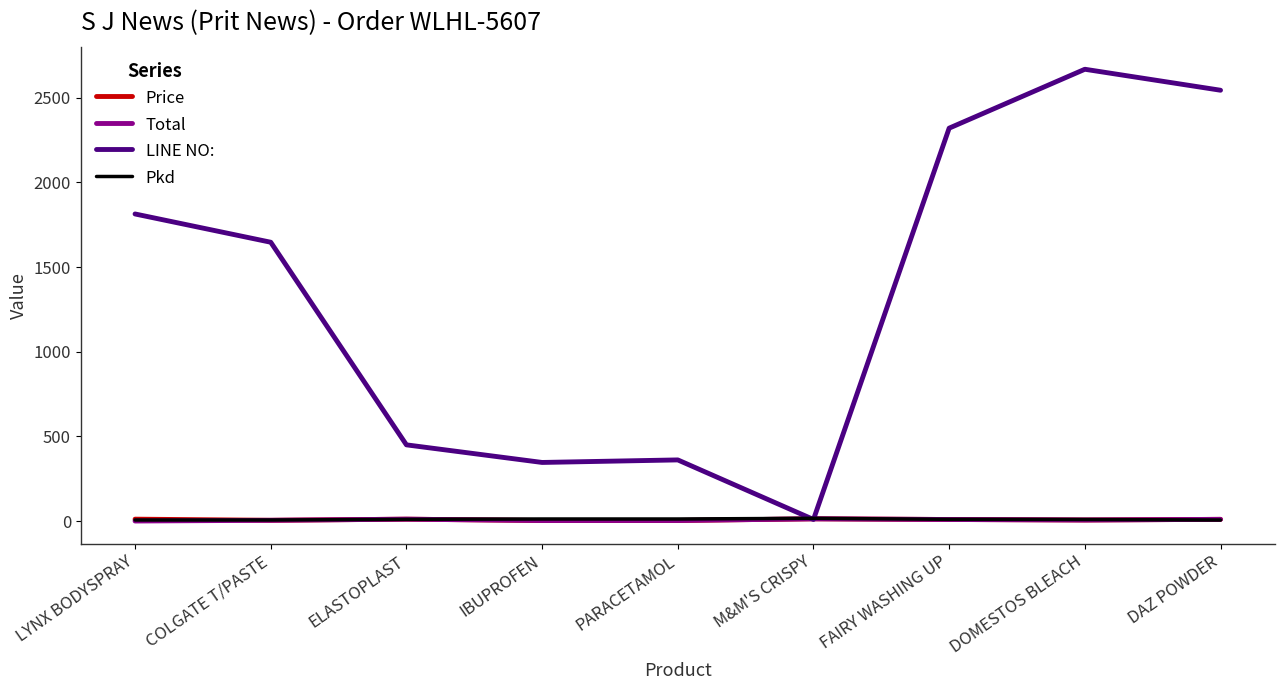

At which label does LINE NO: reach its peak?

DOMESTOS BLEACH